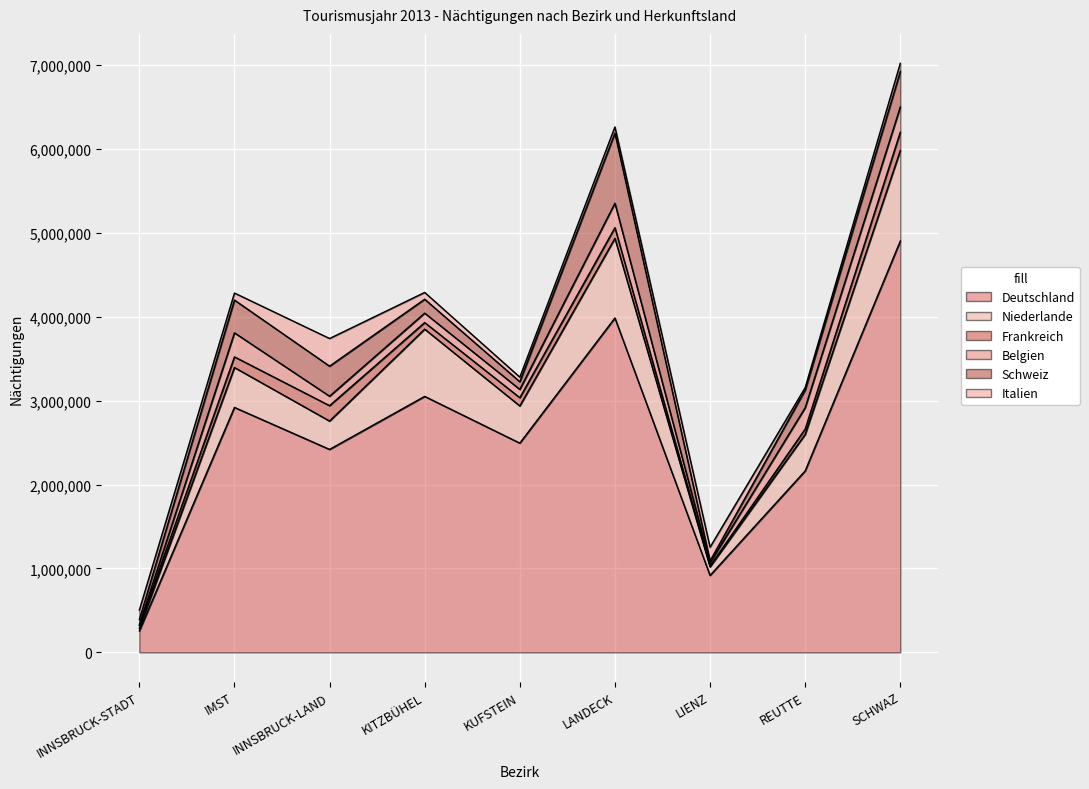

What are all the series names shown in the legend?

Deutschland, Niederlande, Frankreich, Belgien, Schweiz, Italien